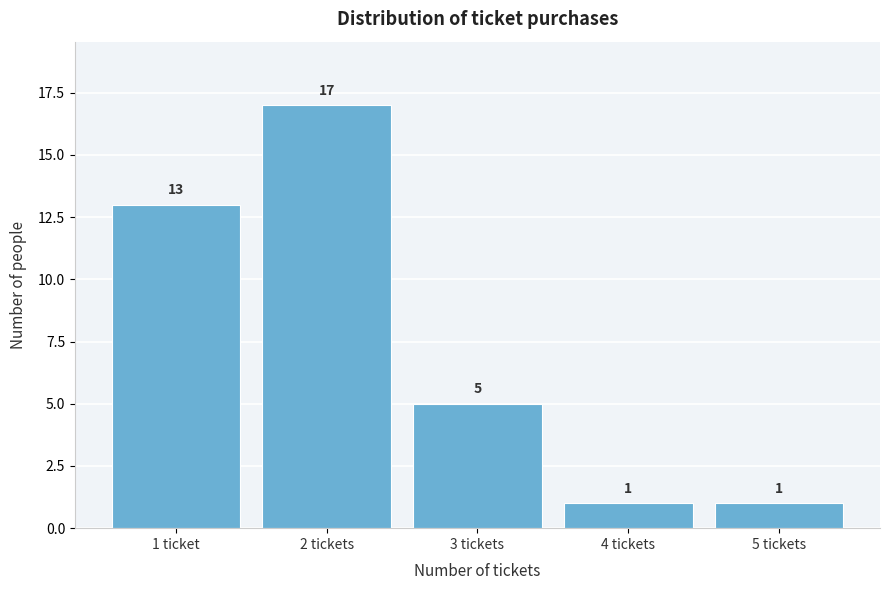

Reading left to right, extract all data points from this chart.

13	17	5	1	1